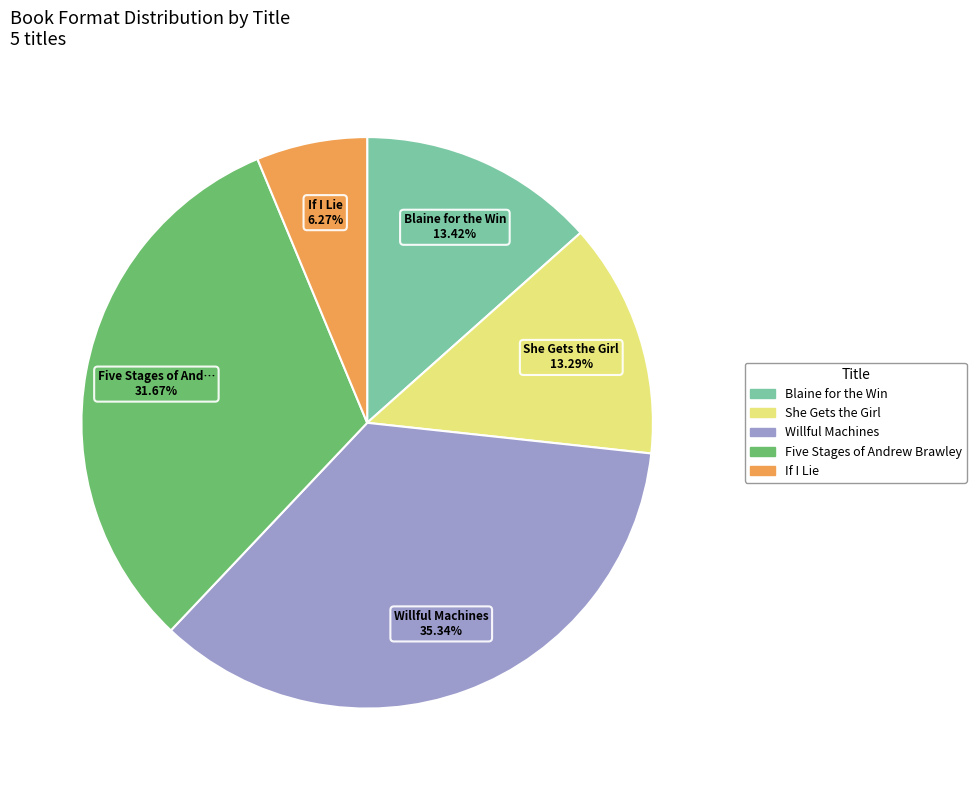

Which slice is the smallest?

If I Lie